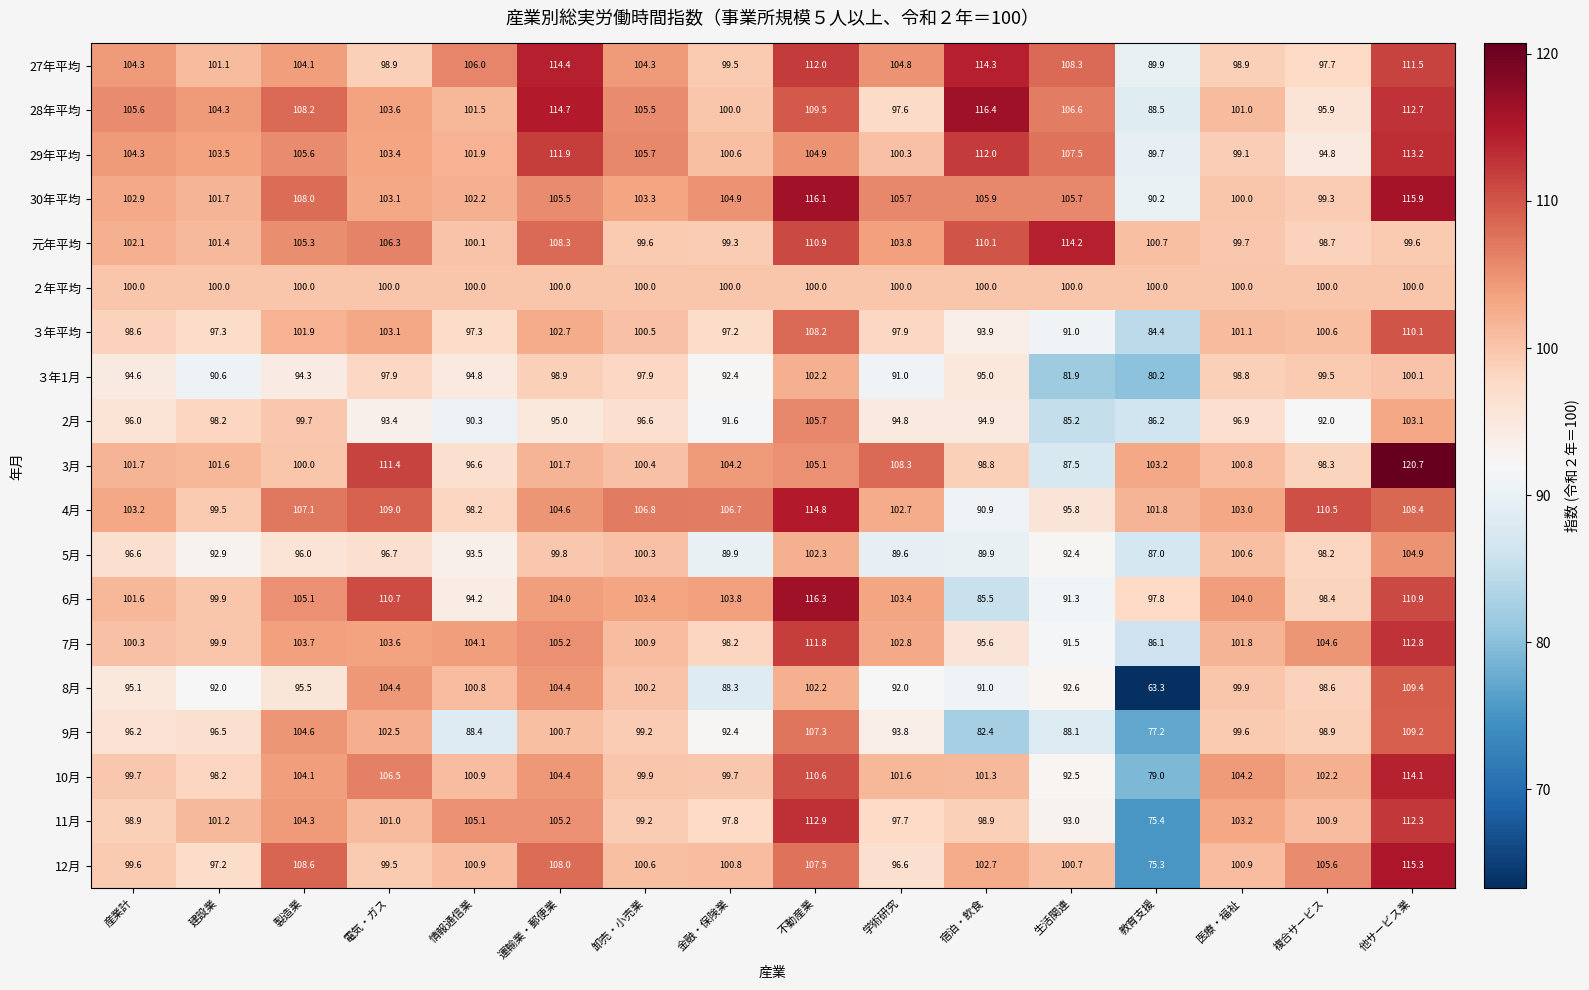

List the labels in order of 2月 value, smallest first.

生活関連, 教育支援, 情報通信業, 金融・保険業, 複合サービス, 電気・ガス, 学術研究, 宿泊・飲食, 運輸業・郵便業, 産業計, 卸売・小売業, 医療・福祉, 建設業, 製造業, 他サービス業, 不動産業